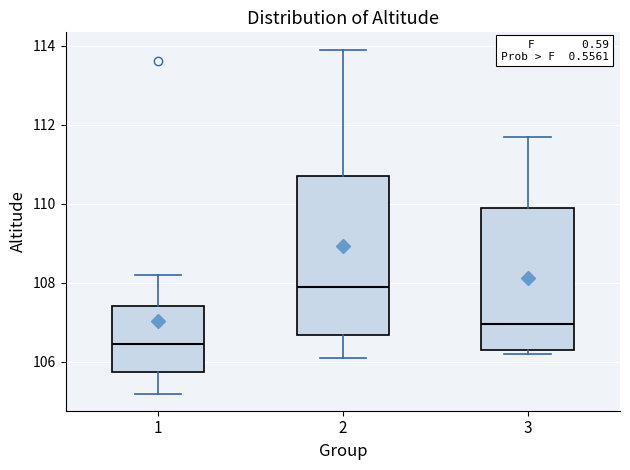

Where is the upper edge of the box at x = 2 on the y-axis? The values are not printed on the chart, so give them approximately, as read against the axis.

110.8